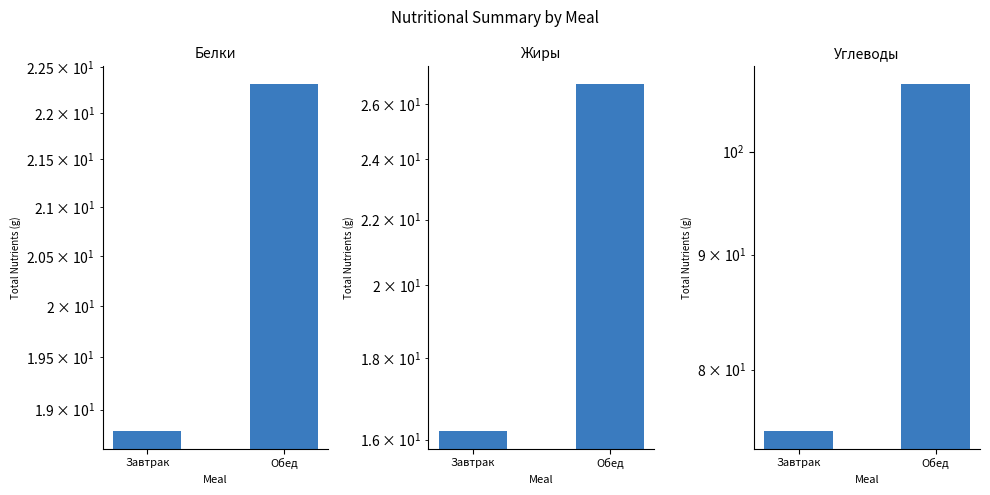

At which label is Углеводы closest to 91?

Завтрак